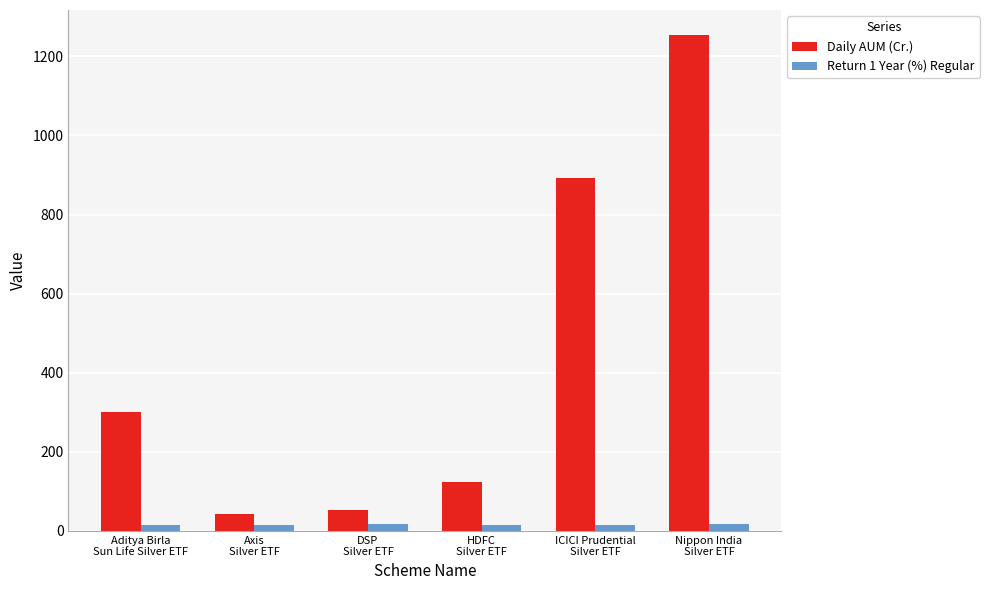

Which series has the largest range (max minus min)?

Daily AUM (Cr.)